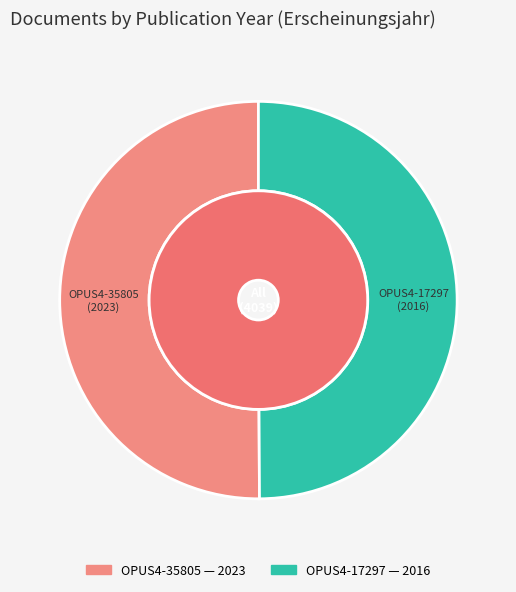

To the nearest percent, what portion does OPUS4-17297 represent?

50%